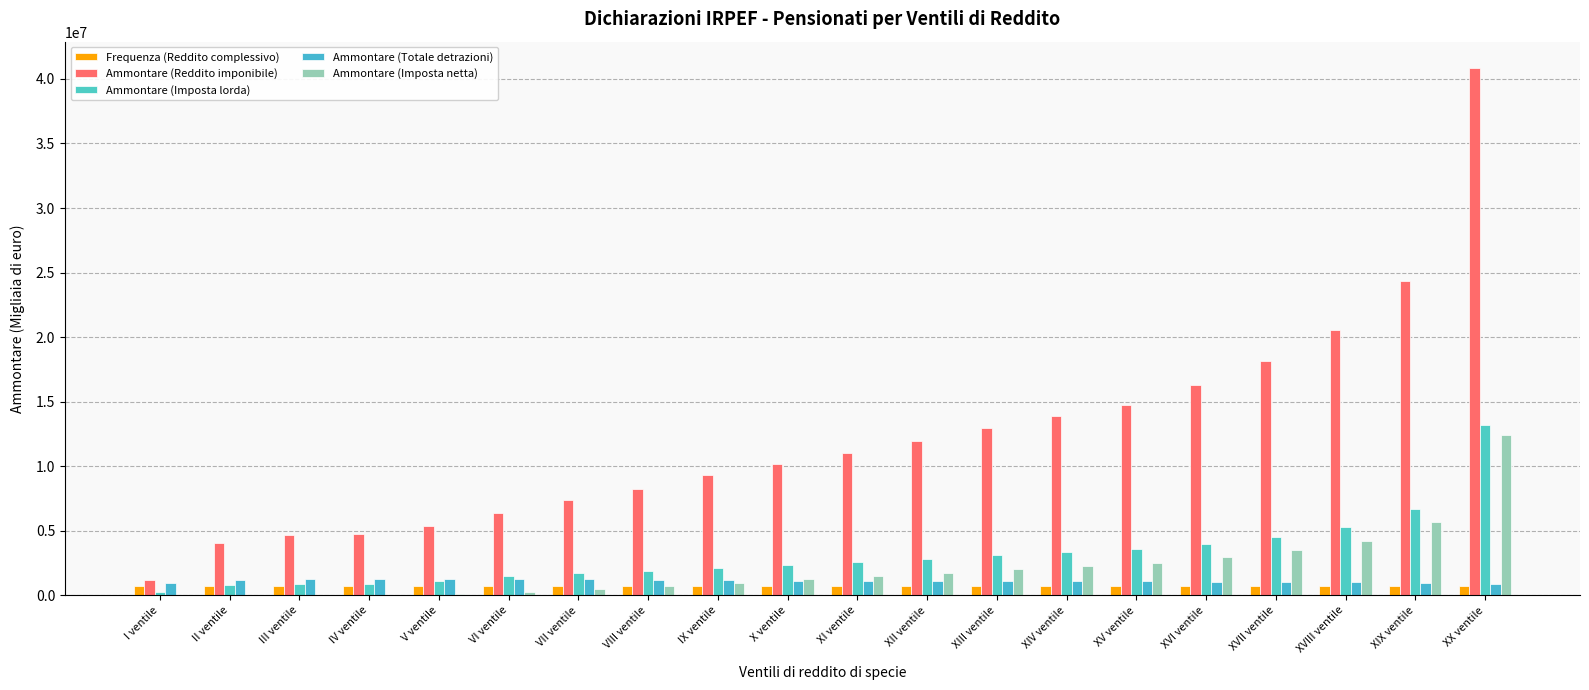

What is the label of the 12th bar from the right?

IX ventile